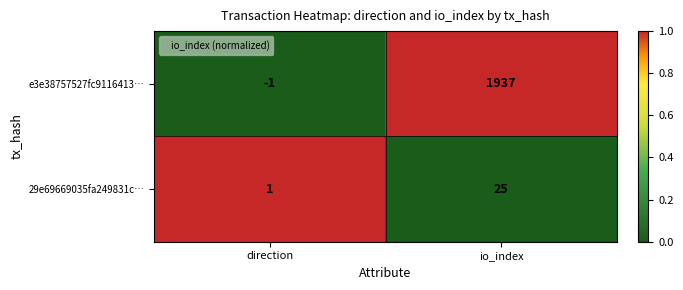

Is it true that 29e69669035fa249831c… equals 40 at io_index?

False